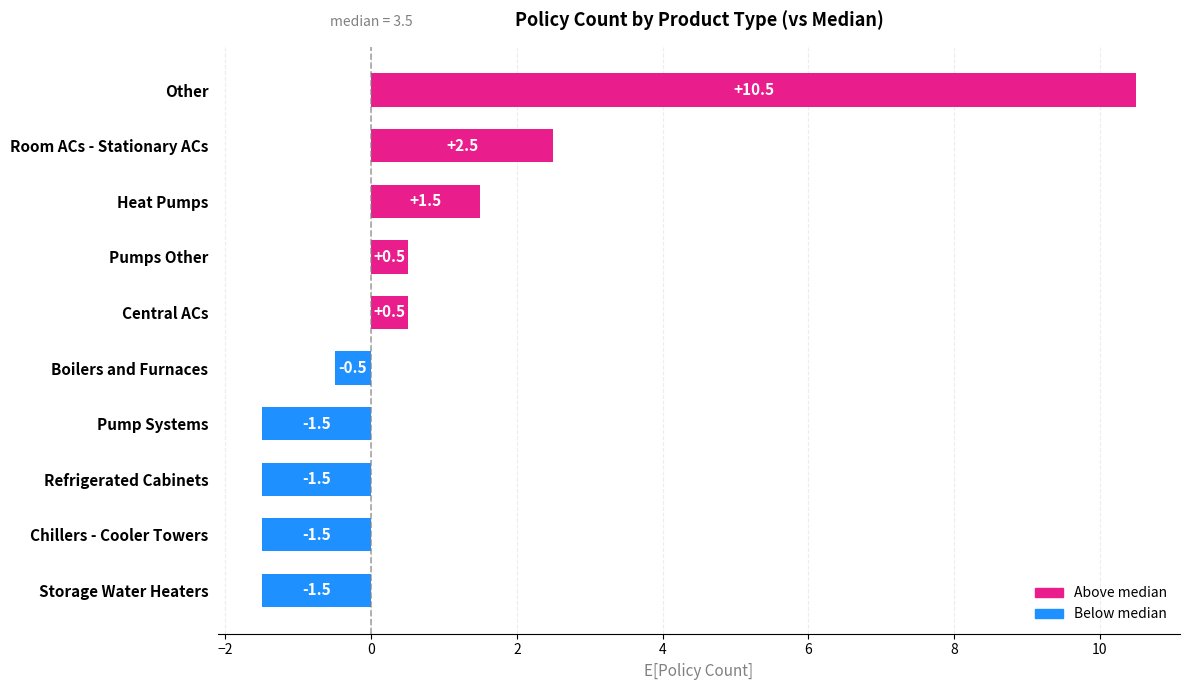

What is the difference between the maximum and second lowest values?

12.0